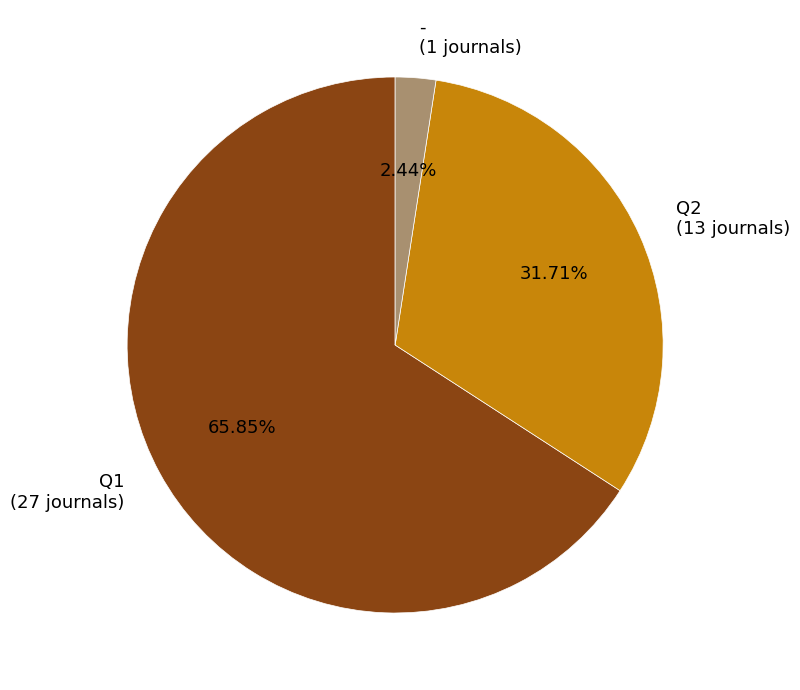

Rank the categories by value from lowest to highest.

- (1 journals), Q2 (13 journals), Q1 (27 journals)